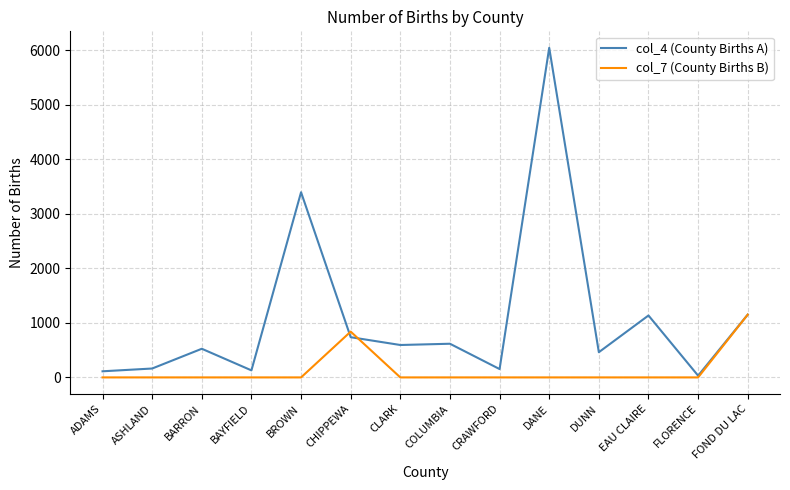

List the series in order of their overall mean, lowest first.

col_7 (County Births B), col_4 (County Births A)